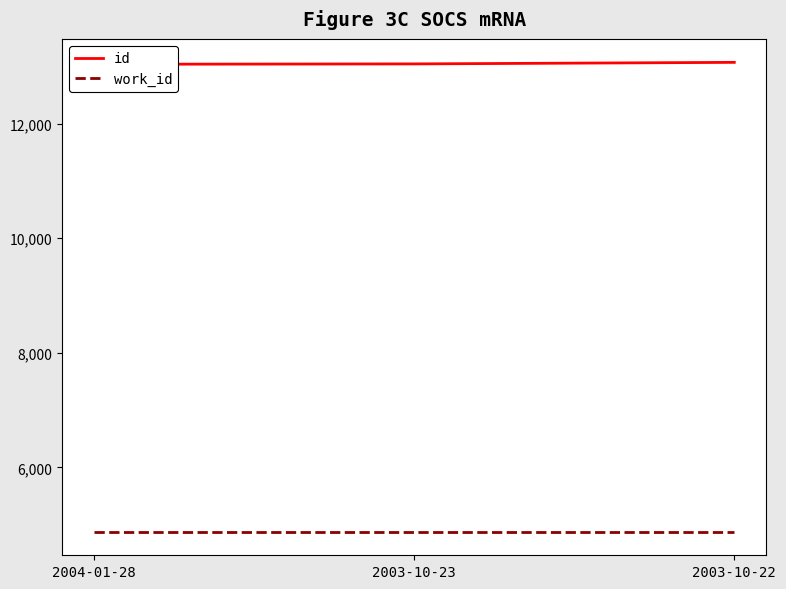

The id series shows 13041 at 2003-10-23. True or false?

True